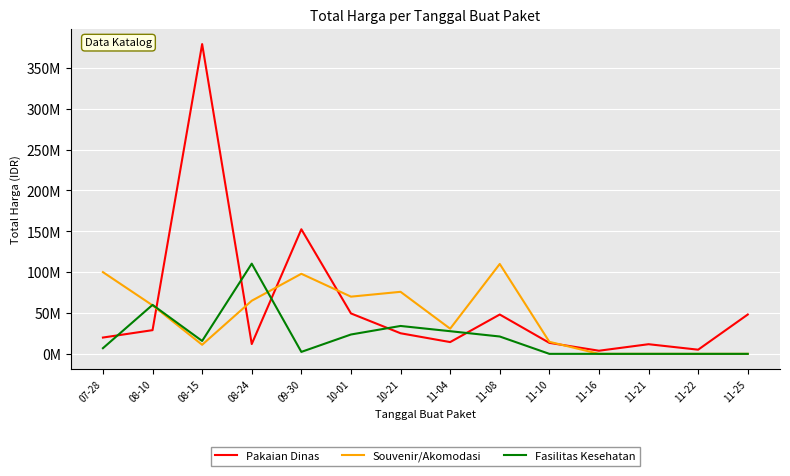

How many intersections are there between Souvenir/Akomodasi and Pakaian Dinas?

5